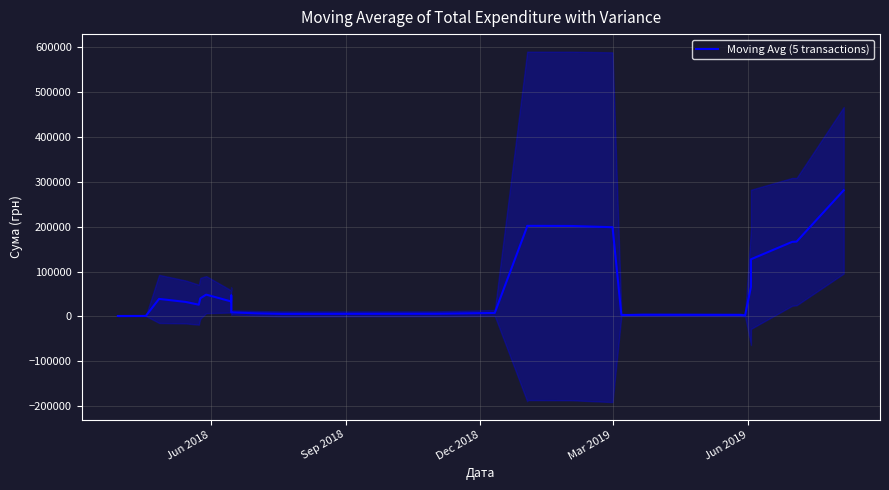

Reading right to left, list all the values displayed in this chart.

281287.3	166717.3	166214.0	127314.1	65685.6	1974.7	3181.2	3258.2	3252.7	3539.7	3066.6	3185.4	198872.0	201628.1	201909.1	201354.1	200238.3	7630.8	5733.6	5413.4	6706.6	8888.8	9007.4	10002.8	12693.0	16995.8	20131.8	27183.0	32788.5	38033.1	46525.1	41191.9	33204.4	48490.9	40206.3	26011.5	32212.1	38912.0	918.0	786.0